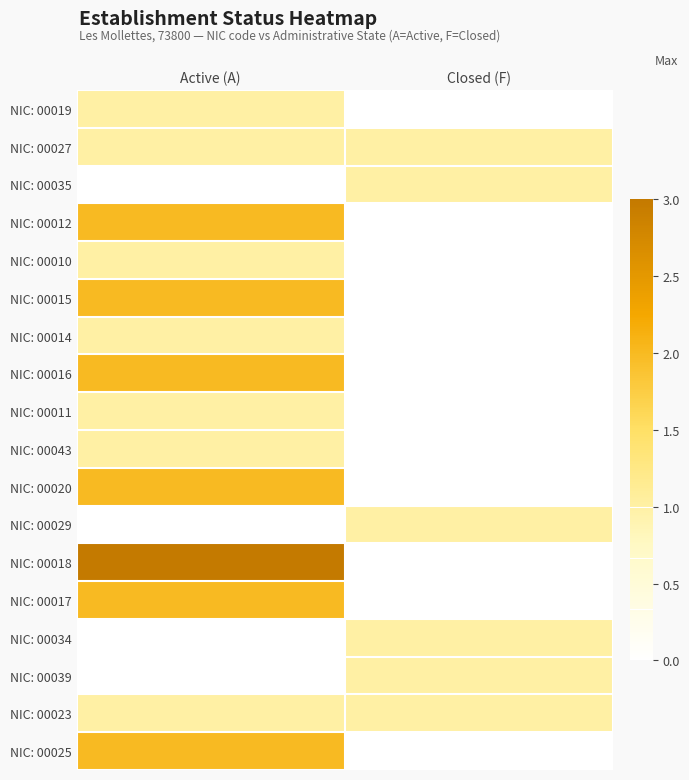

How many series are shown in this chart?

18